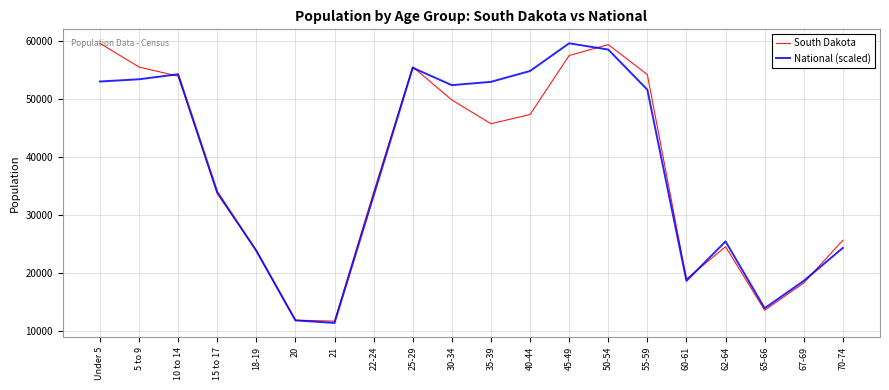

What is the difference between the maximum and minimum values in the South Dakota series?

47882.0